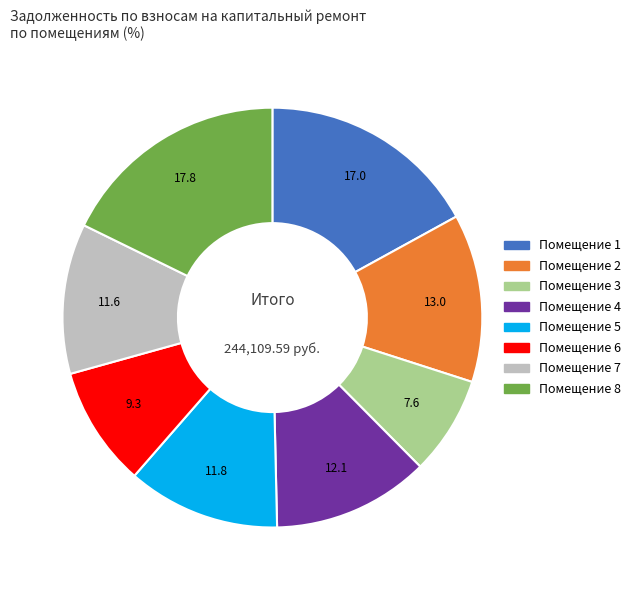

Is there any slice that represents more than half of the pie?

No